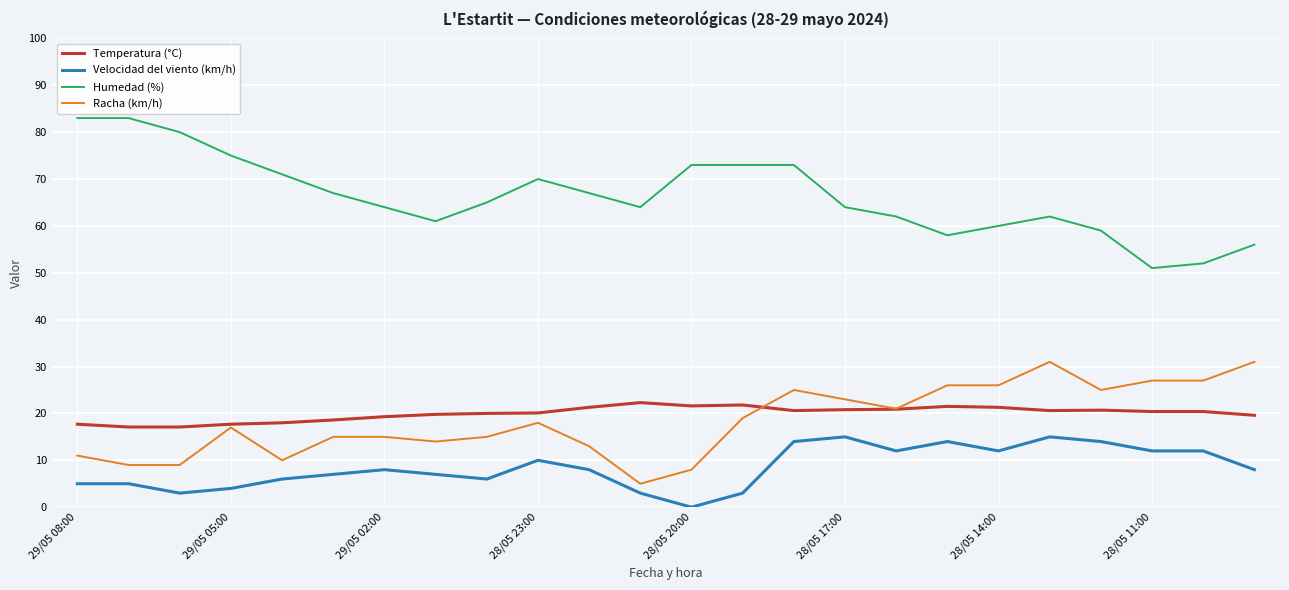

True or false: Temperatura (°C) and Velocidad del viento (km/h) intersect in this chart.

False